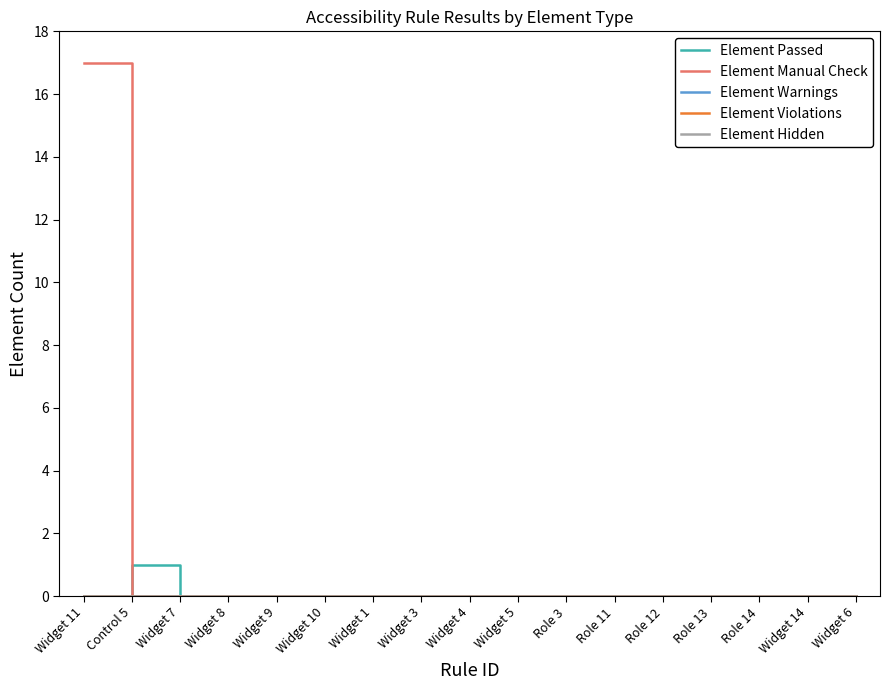

What is the label of the 13th point from the right?

Widget 9